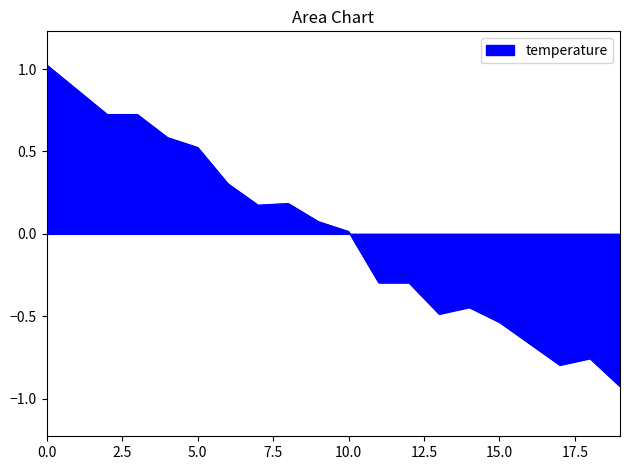

What is the greatest value displayed?

1.0